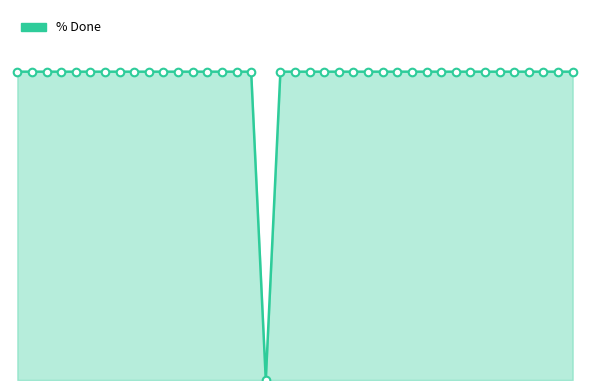

Does the chart have visible grid lines?

No